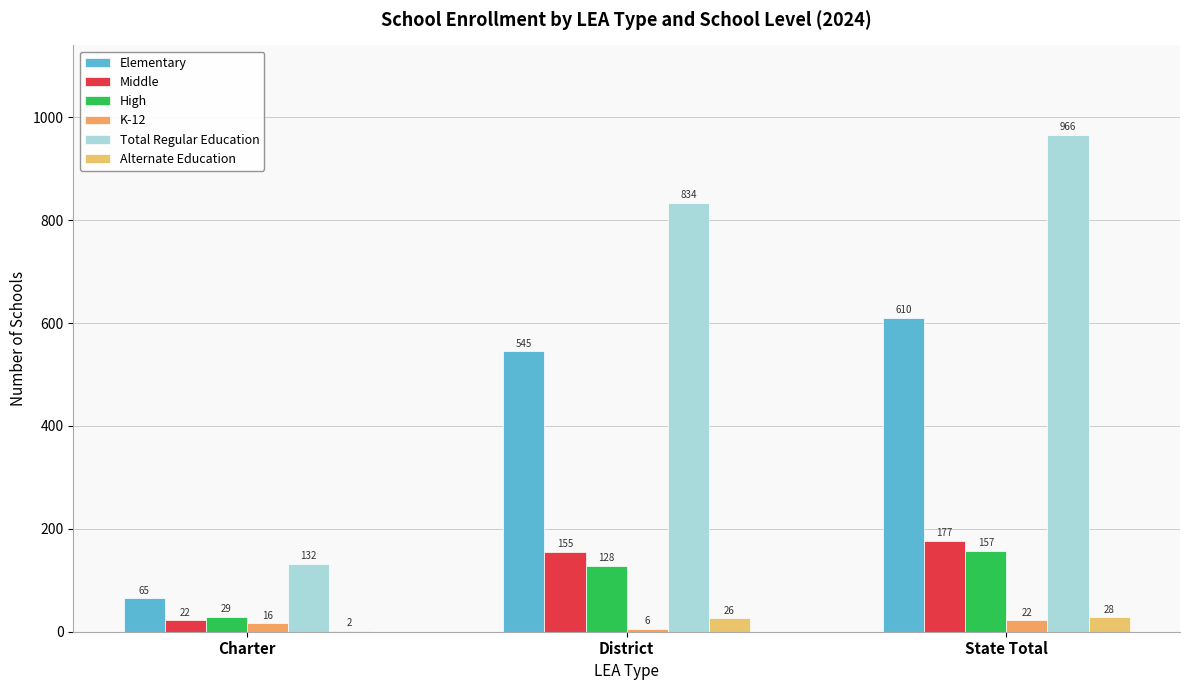

Rank the categories by K-12 value from highest to lowest.

State Total, Charter, District